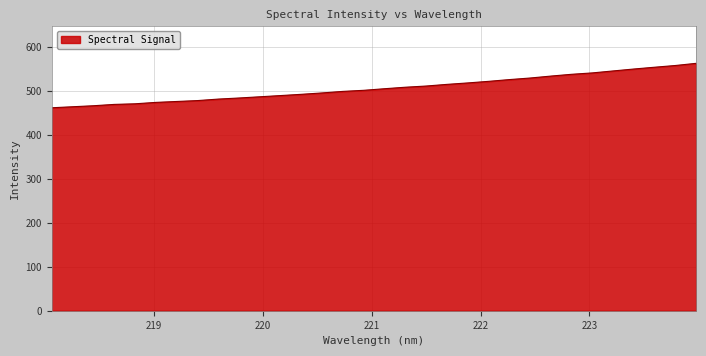

What is the minimum value shown in the chart?

462.3